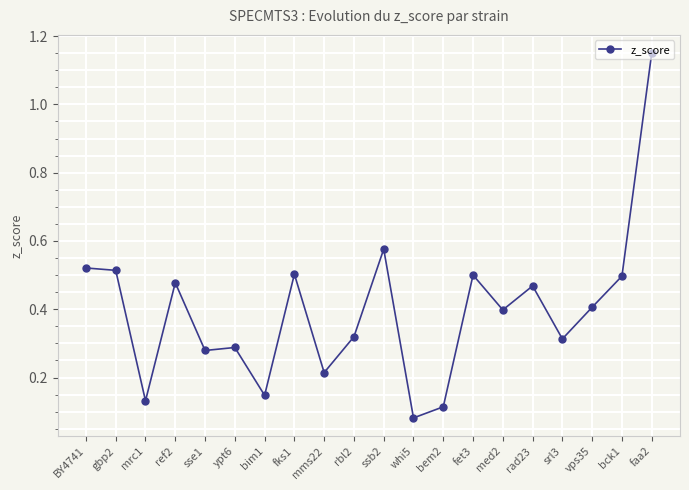

Which category has the highest value across all series?

faa2